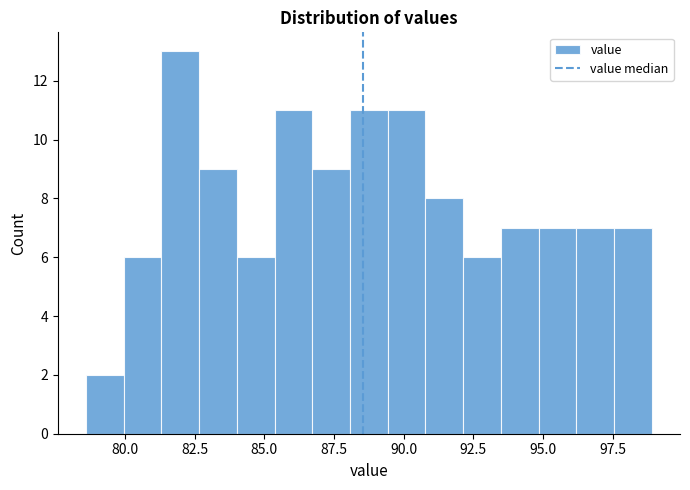

Around what value on the x-axis is the tallest bar? Give the approximate position of its centre, as read against the axis.

82.0